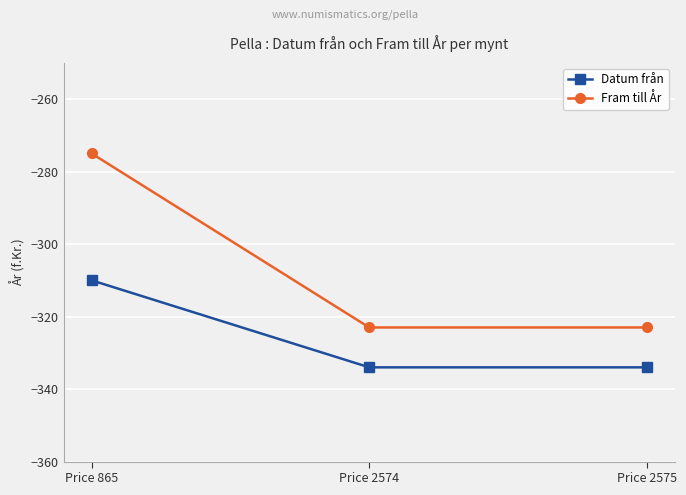

What is the value of the Datum från point at the 2nd from the left?

-334